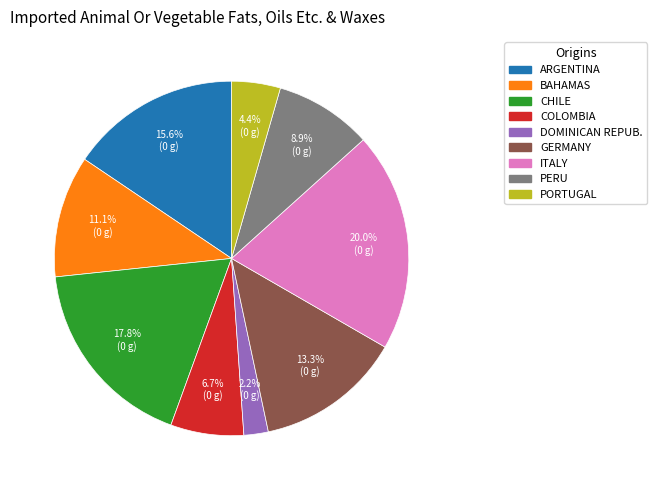

Which category has the biggest portion of the pie?

ITALY